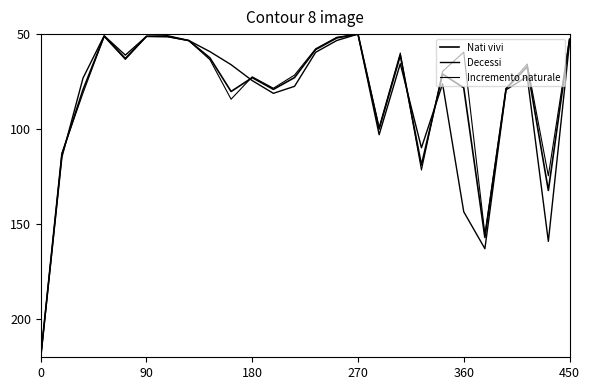

What is the difference between the maximum and minimum values in the Nati vivi series?

170.0